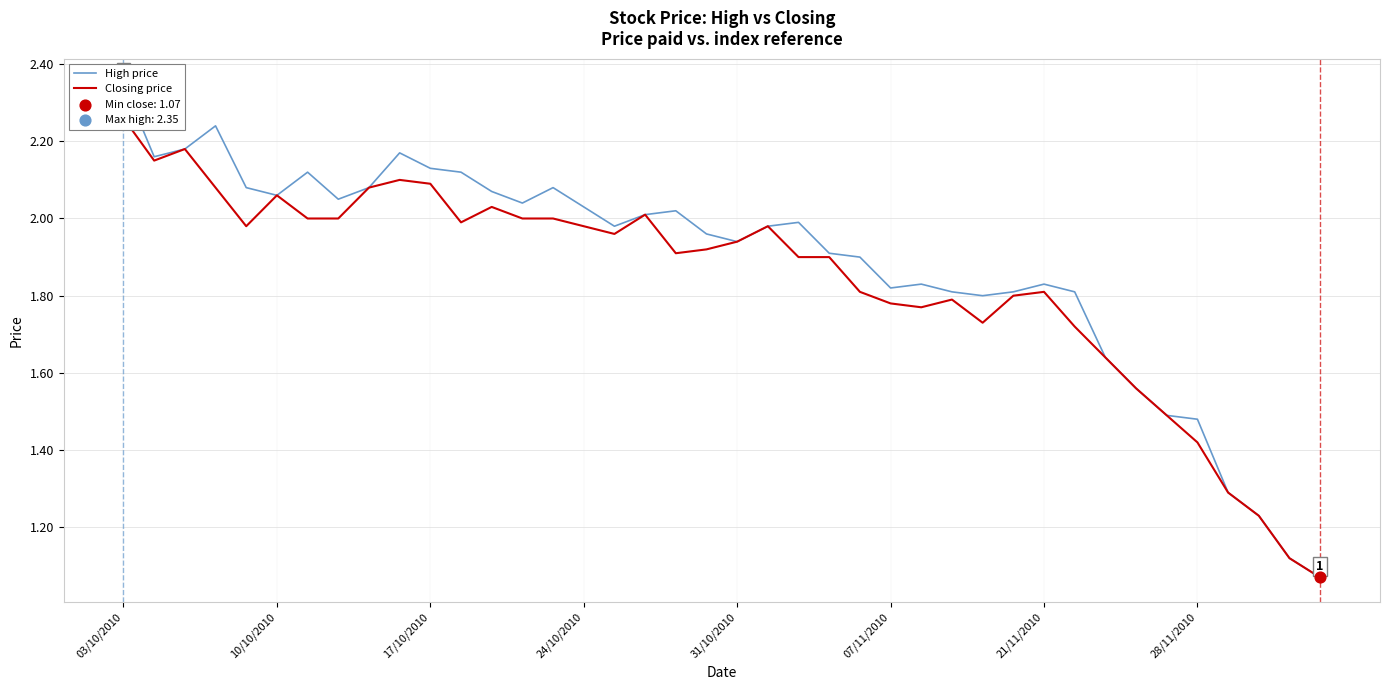

Which series reaches the minimum Y coordinate?

High price